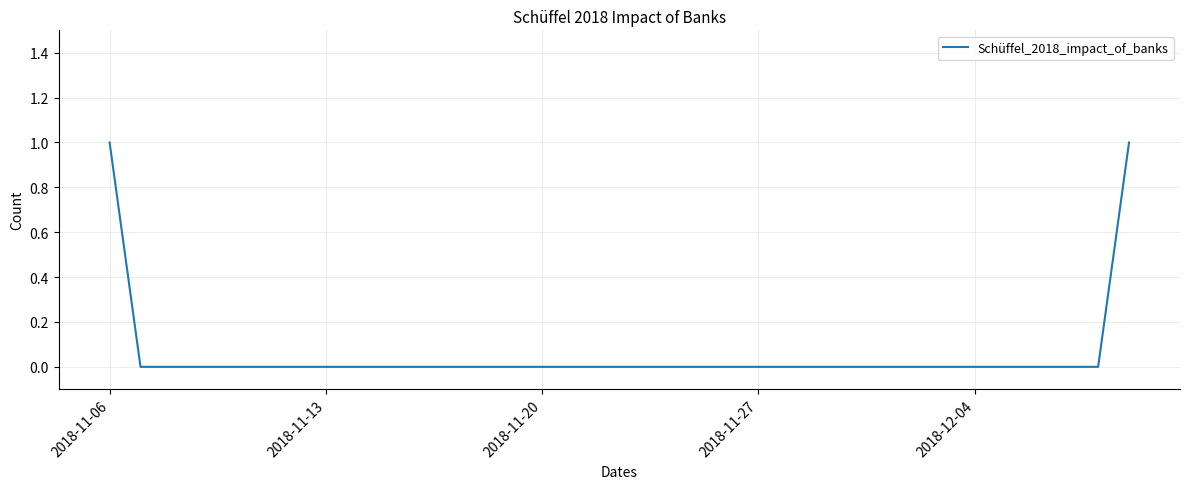

How many lines are shown in the chart?

1